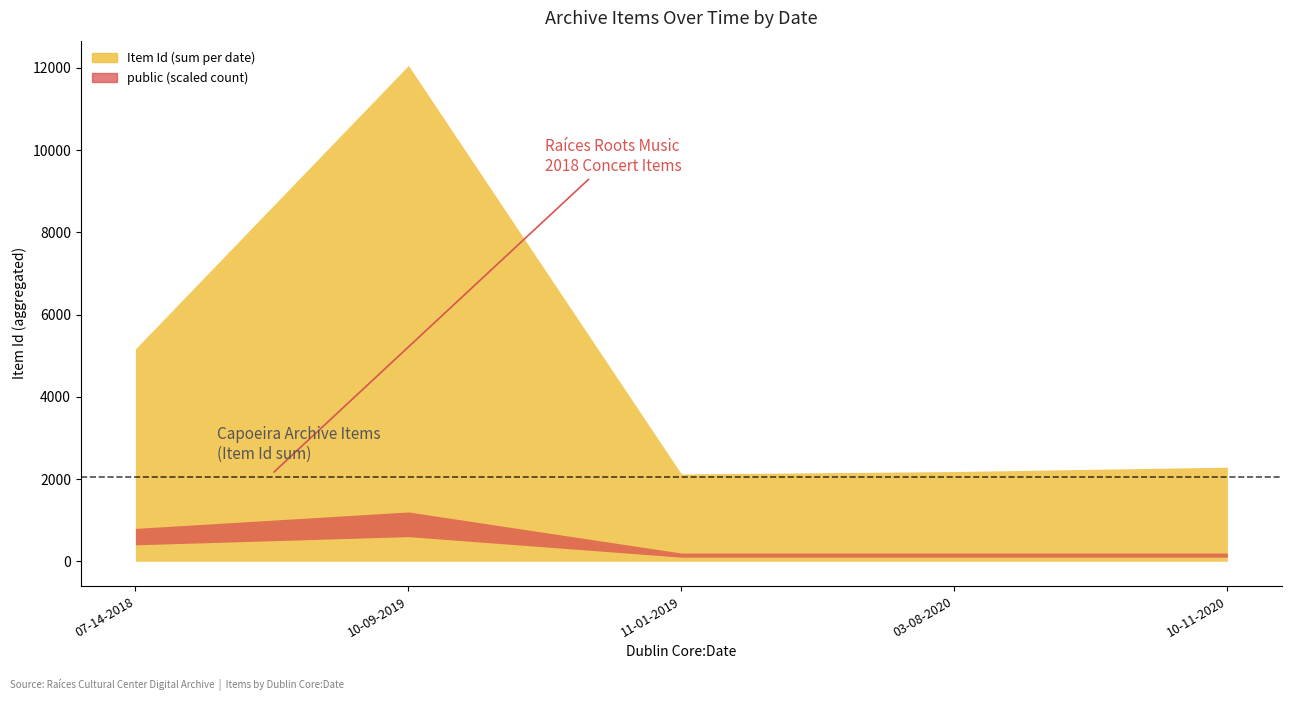

How many lines are shown in the chart?

3